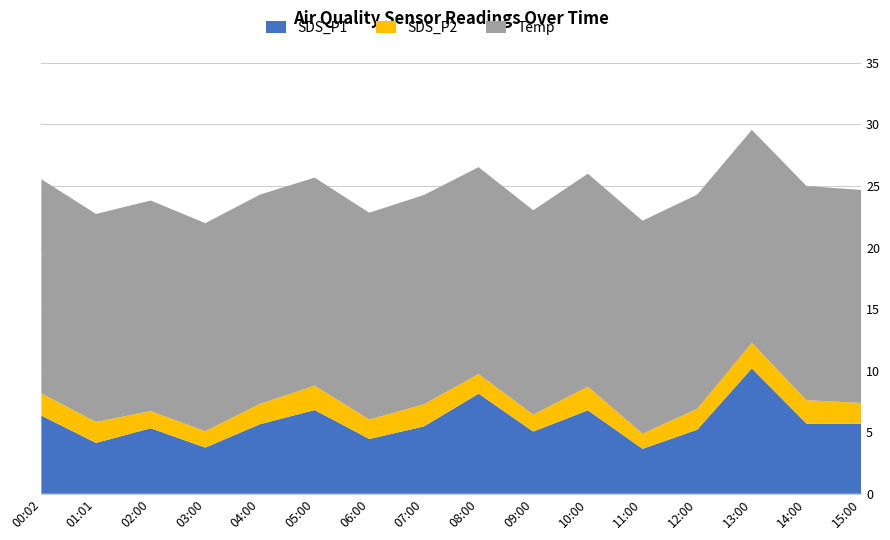

Reading left to right, transcribe all the data shown in this chart.

SDS_P1: 00:02=6.3	01:01=4.1	02:00=5.3	03:00=3.8	04:00=5.7	05:00=6.8	06:00=4.5	07:00=5.5	08:00=8.1	09:00=5.0	10:00=6.8	11:00=3.6	12:00=5.2	13:00=10.2	14:00=5.7	15:00=5.7
SDS_P2: 00:02=1.8	01:01=1.7	02:00=1.4	03:00=1.3	04:00=1.6	05:00=2.0	06:00=1.6	07:00=1.8	08:00=1.6	09:00=1.4	10:00=1.9	11:00=1.2	12:00=1.7	13:00=2.1	14:00=1.9	15:00=1.7
Temp: 00:02=17.4	01:01=16.9	02:00=17.1	03:00=16.9	04:00=17.0	05:00=16.9	06:00=16.8	07:00=17.0	08:00=16.8	09:00=16.6	10:00=17.3	11:00=17.3	12:00=17.4	13:00=17.3	14:00=17.4	15:00=17.3